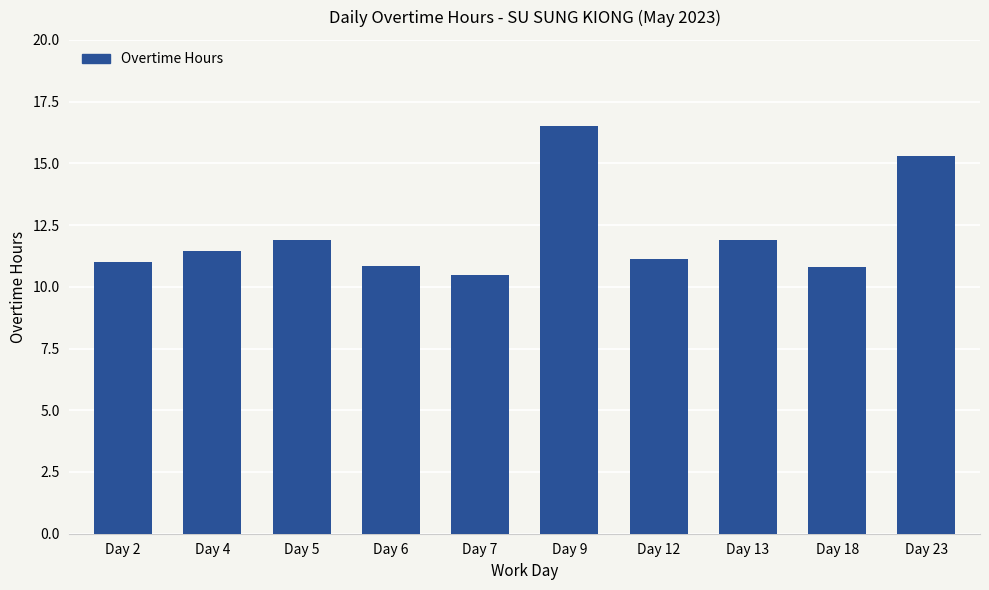

What is the average value?

12.1